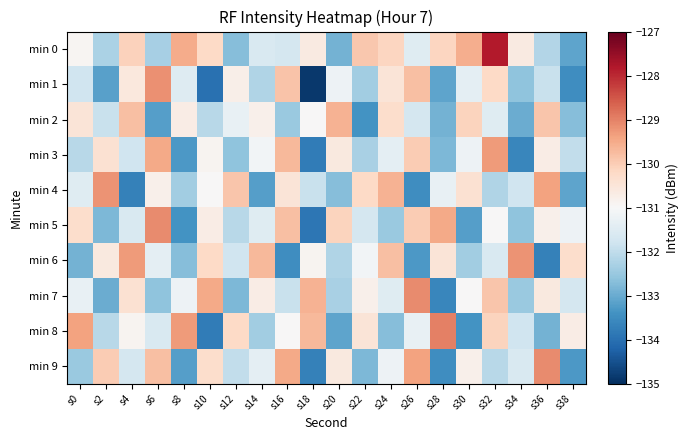

What is the spread (max minus min) of values at s0?

3.5